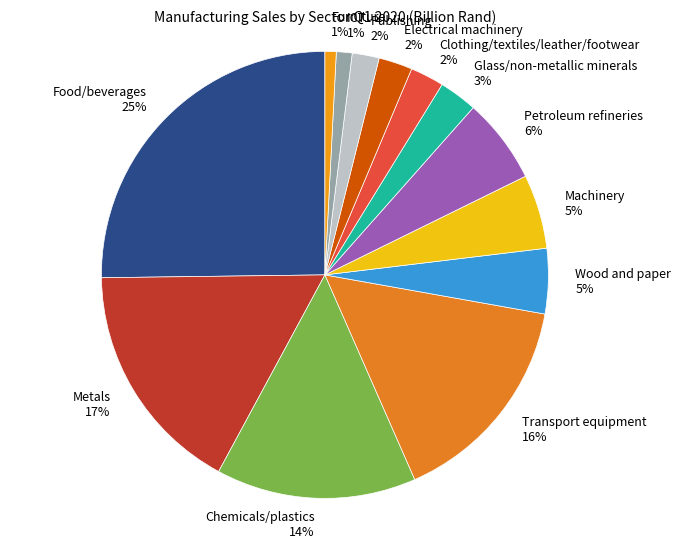

Which slice is the largest?

Food/beverages